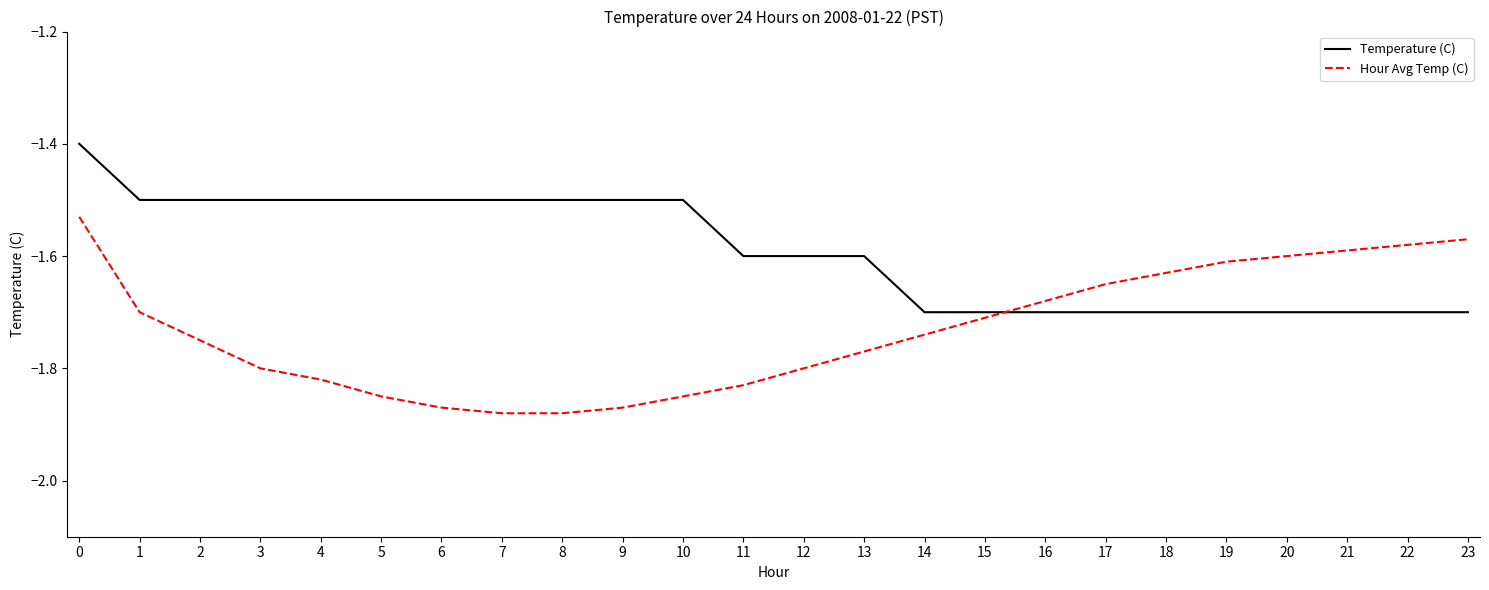

Which series ends up on top after the final intersection of Hour Avg Temp (C) and Temperature (C)?

Hour Avg Temp (C)